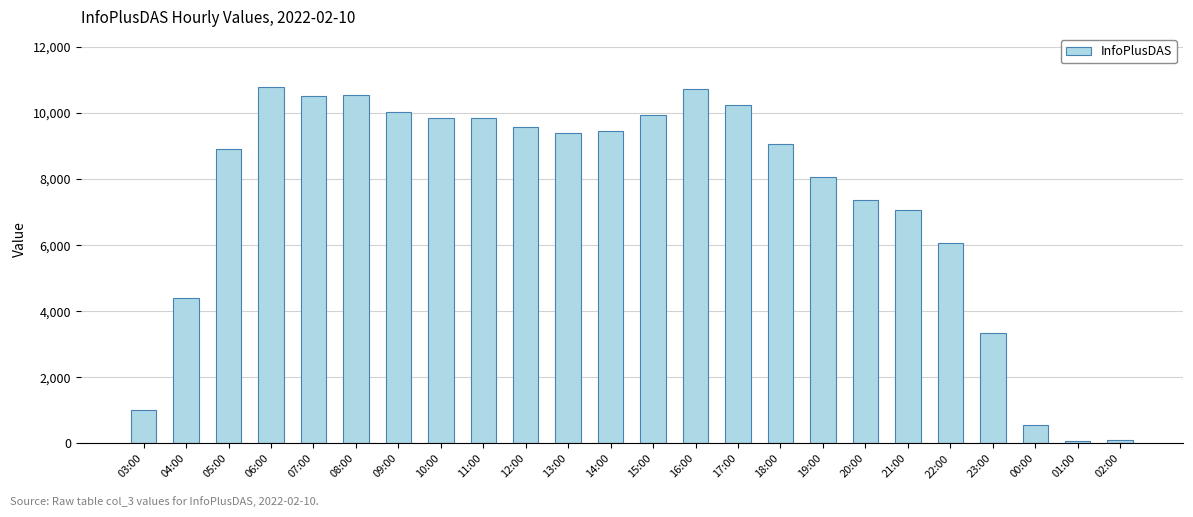

What is the maximum value shown in the chart?

10770